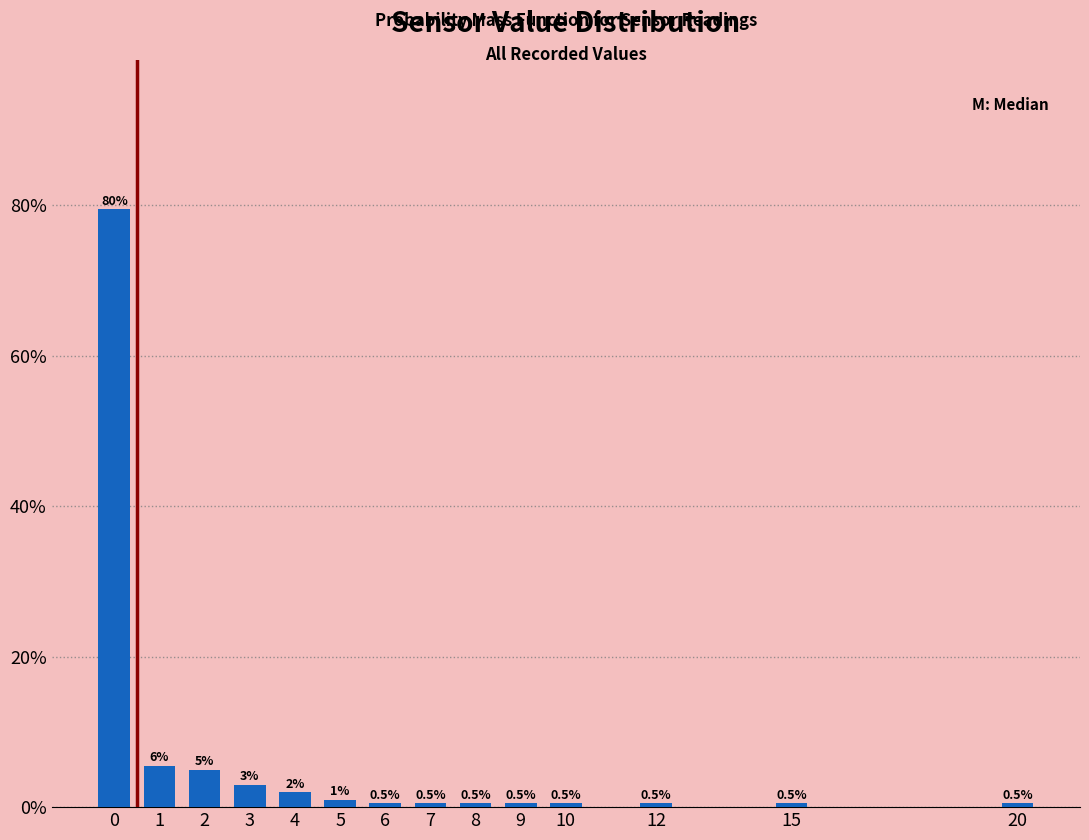

Reading right to left, what are all the values shown in this chart?

0.5	0.5	0.5	0.5	0.5	0.5	0.5	0.5	1.0	2.0	3.0	5.0	5.5	79.5